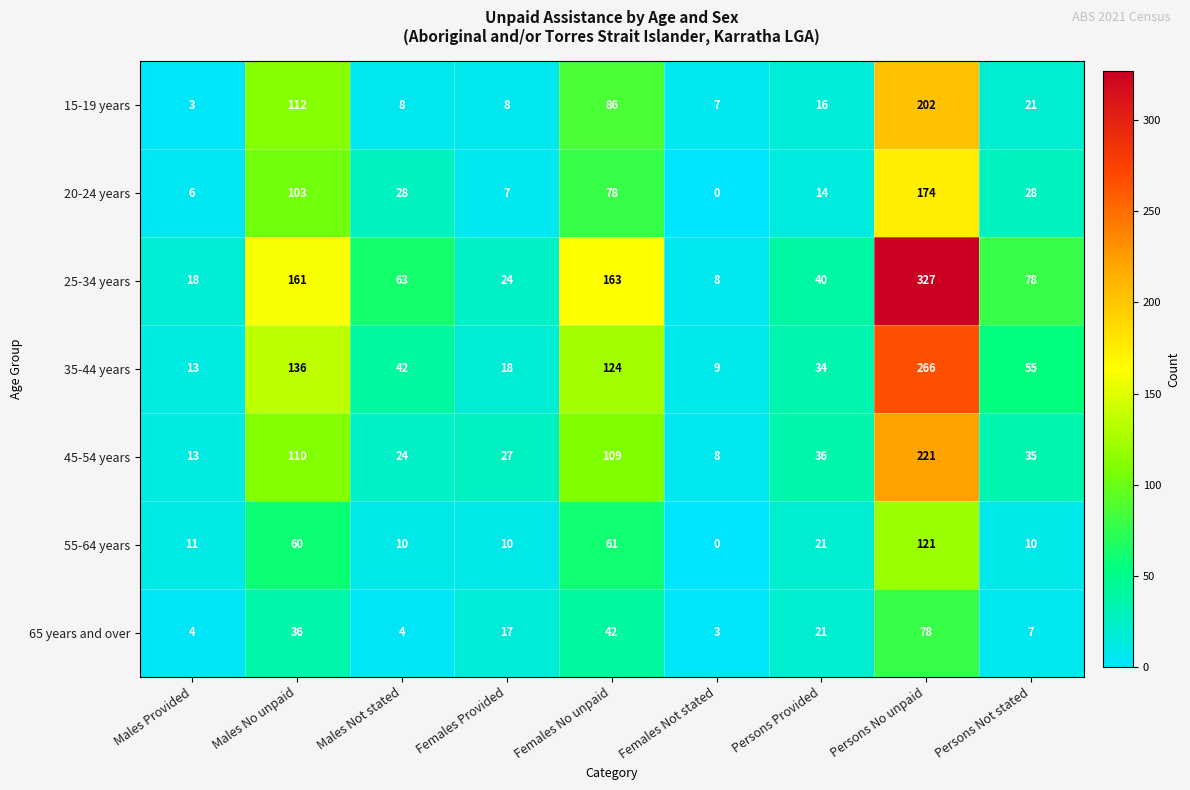

Count the number of categories in the chart.

9